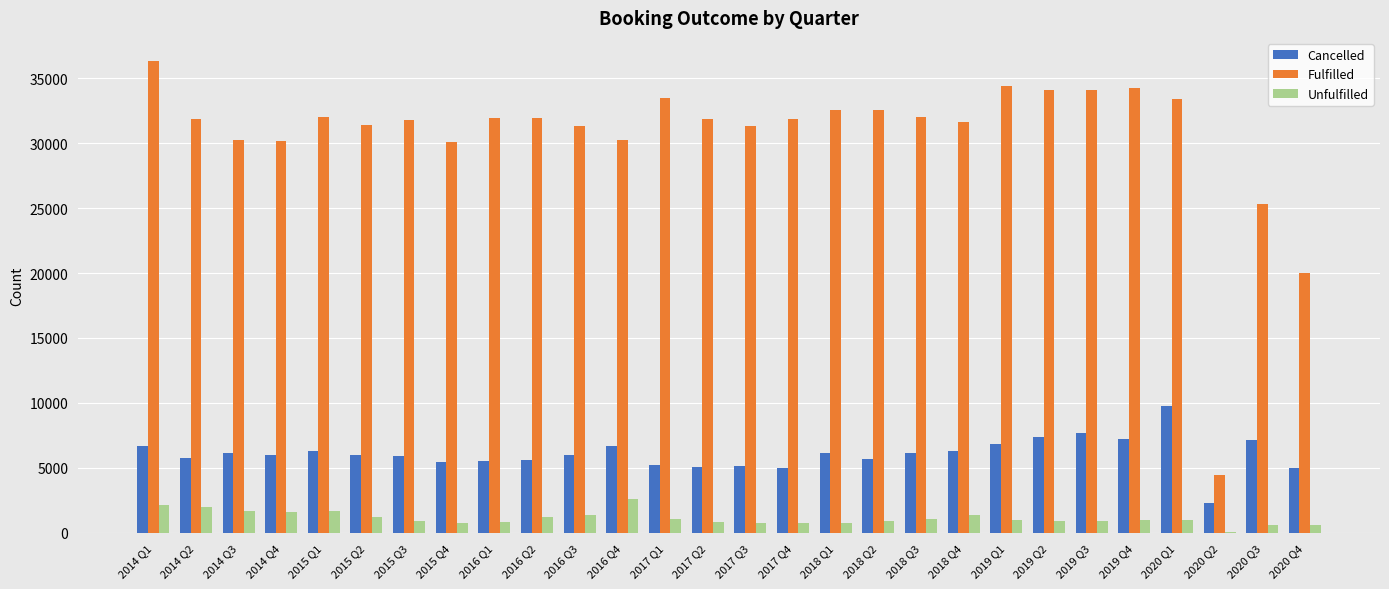

Where does the Fulfilled series first go above 31854?

2014 Q1